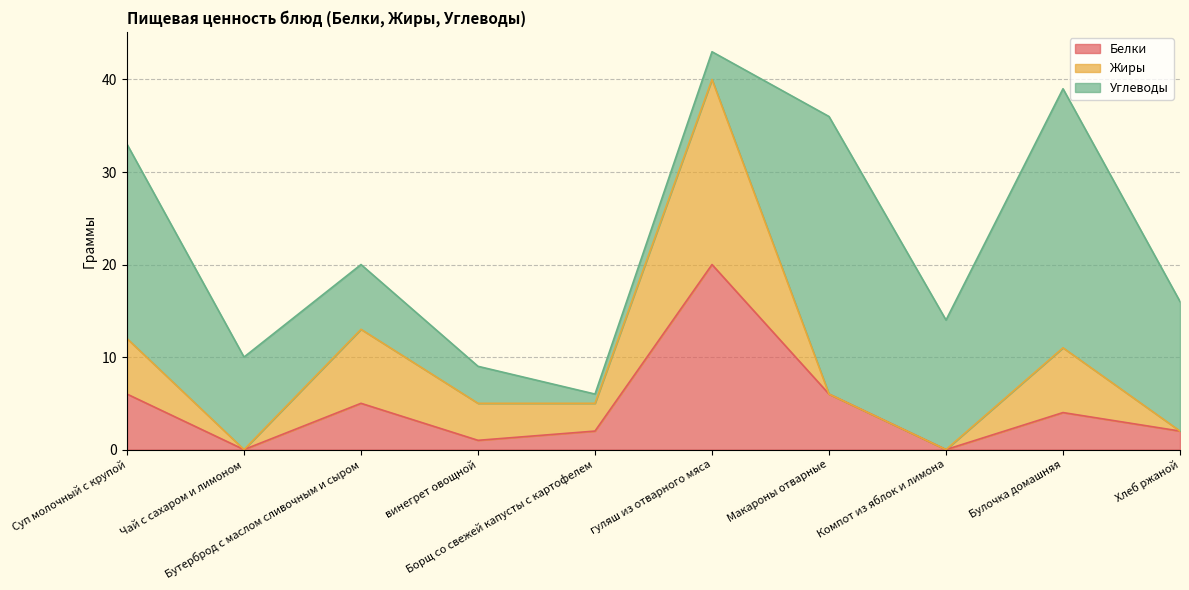

How many data points does each series have?

10